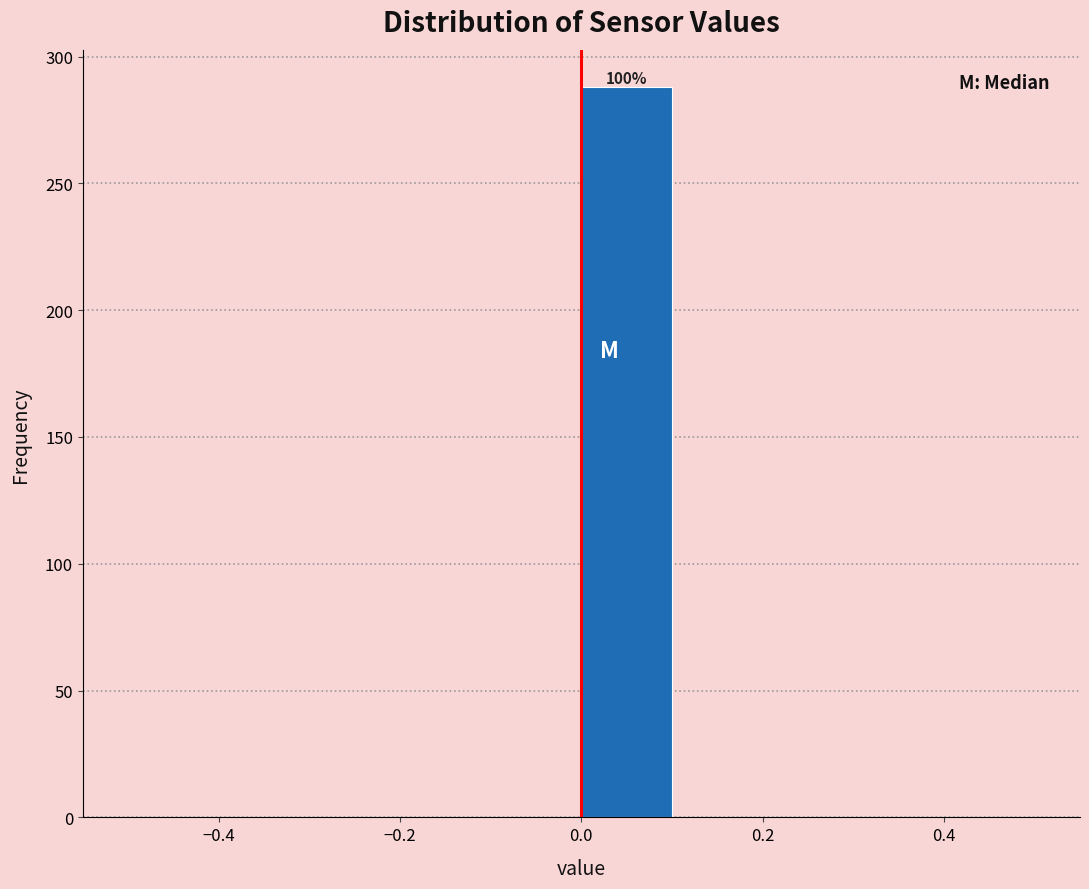

Over which range of the x-axis is the bar tallest?

0.0 to 0.1